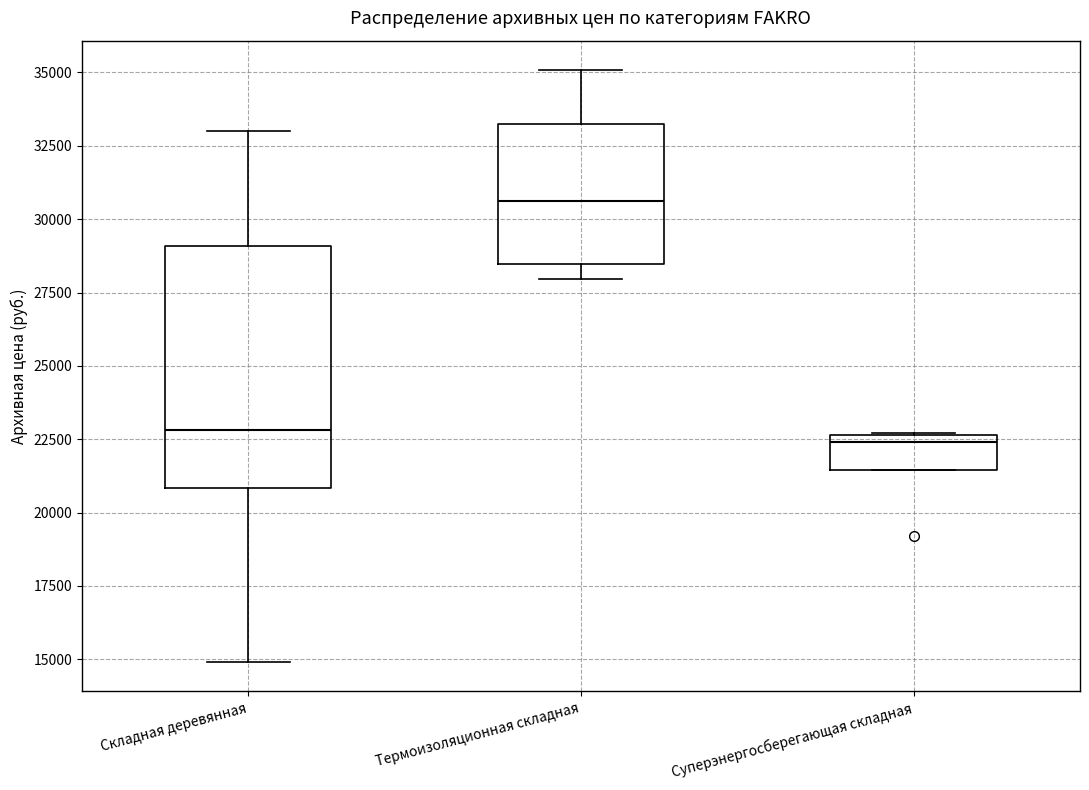

Which box has the highest median line?

Термоизоляционная складная